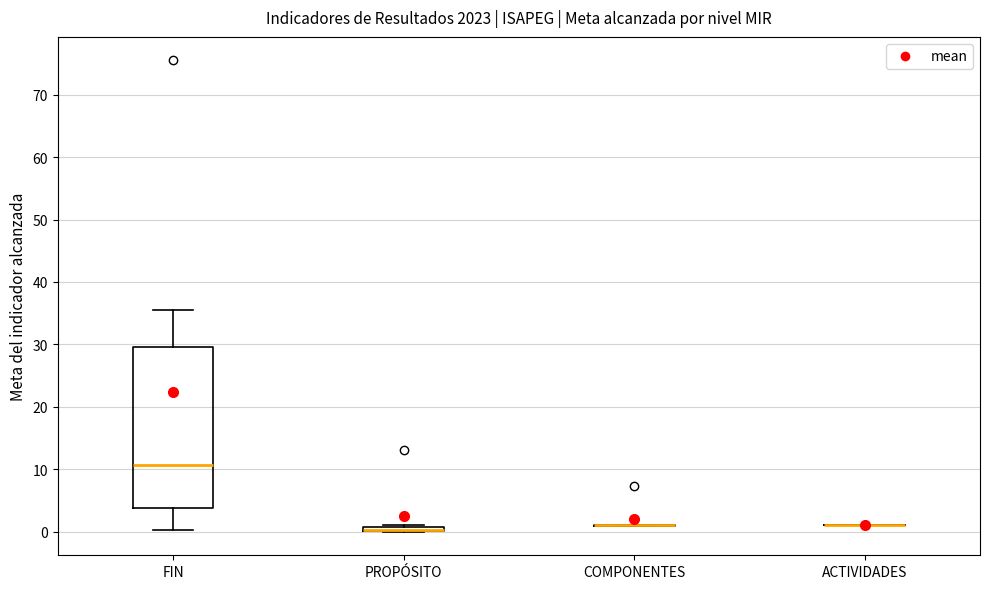

Comparing the boxes themselves (not the whiskers), which one is the tallest?

FIN